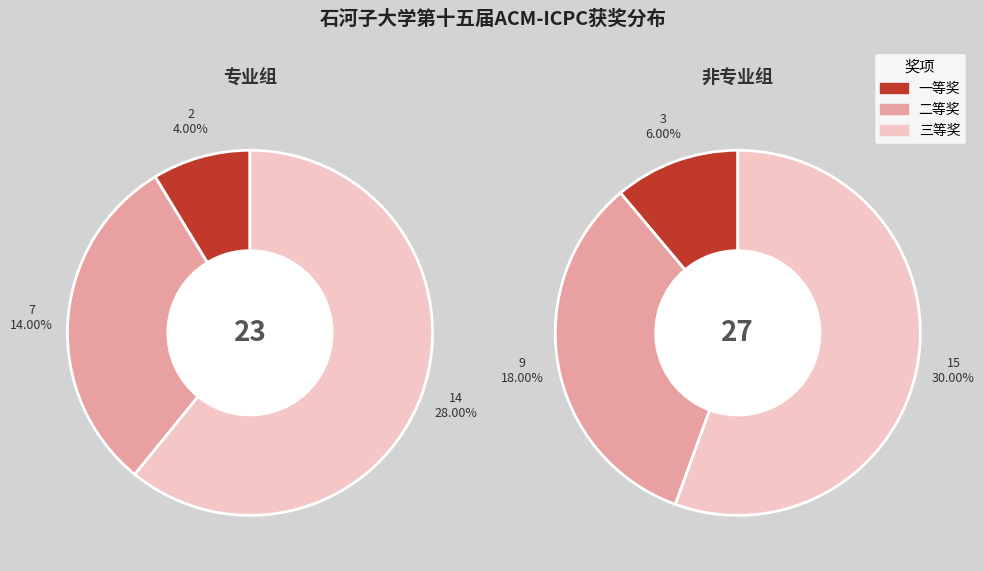

Which category accounts for the majority?

三等奖